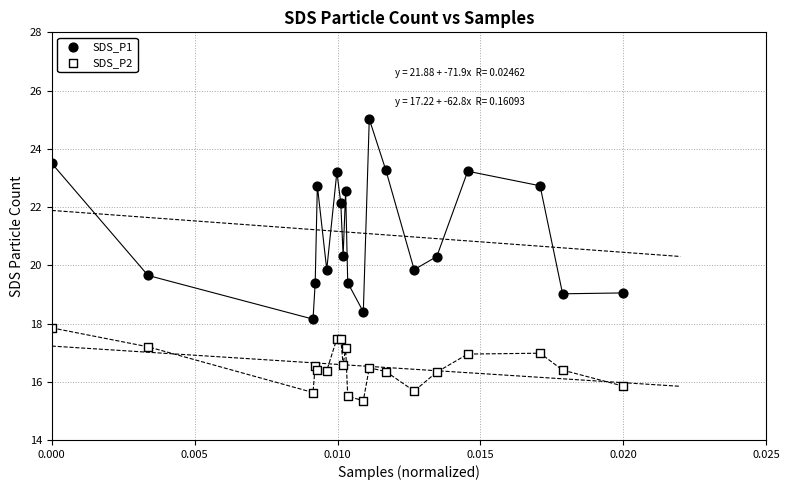

Which series has the widest spread of Y values?

SDS_P1